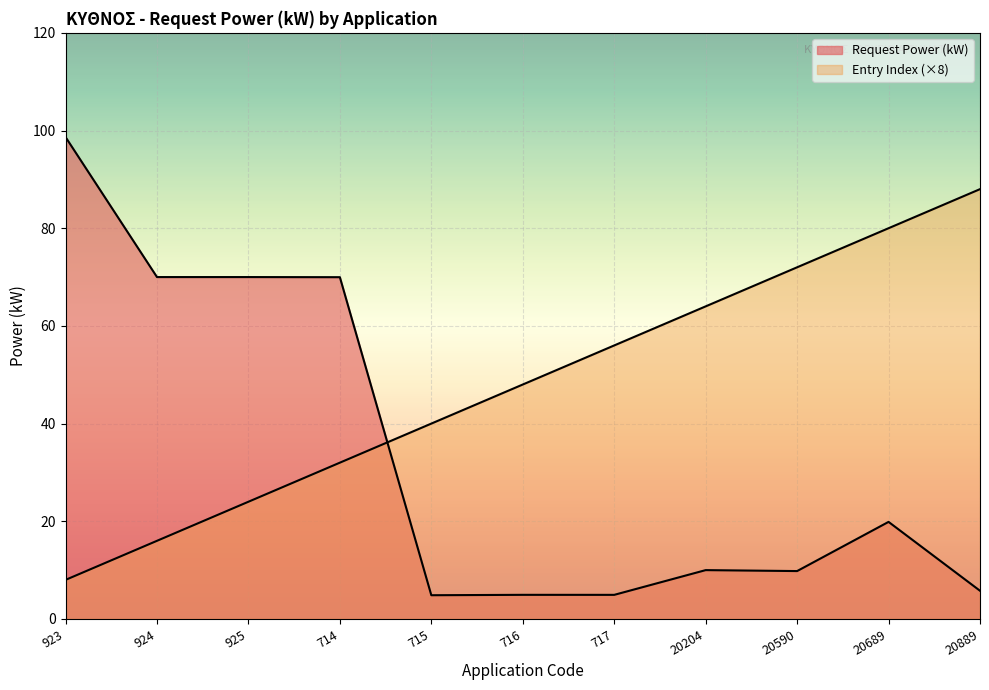

What are all the series names shown in the legend?

Request Power (kW), Entry Index